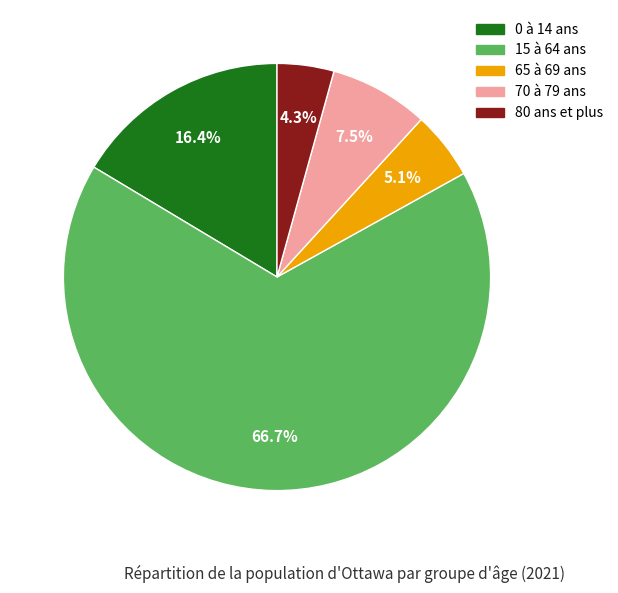

What is the ratio of the value at 65 à 69 ans to the value at 0 à 14 ans?

0.3